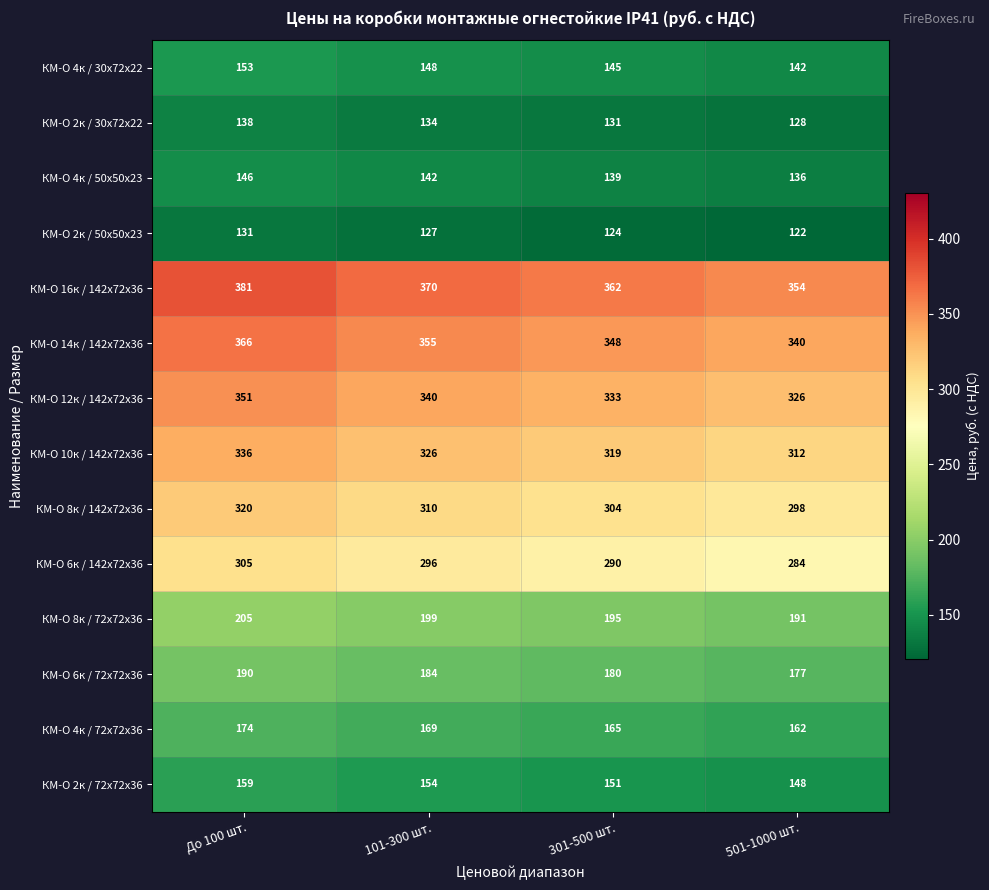

What is the average value of the КМ-О 4к / 50х50х23 series?

141